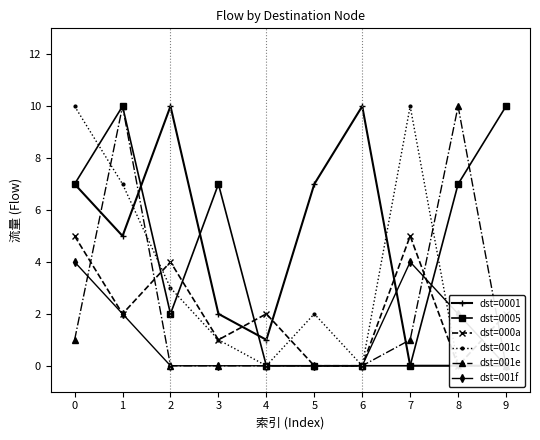

Is it true that dst=0005 equals 0 at 4?

True